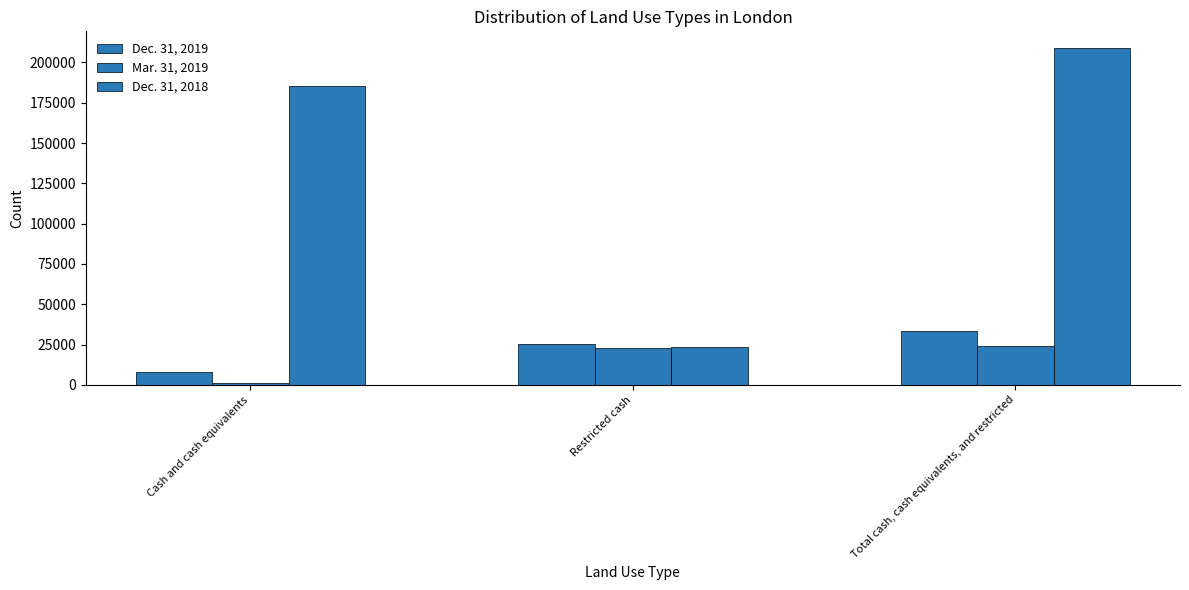

How many groups of bars are there?

3